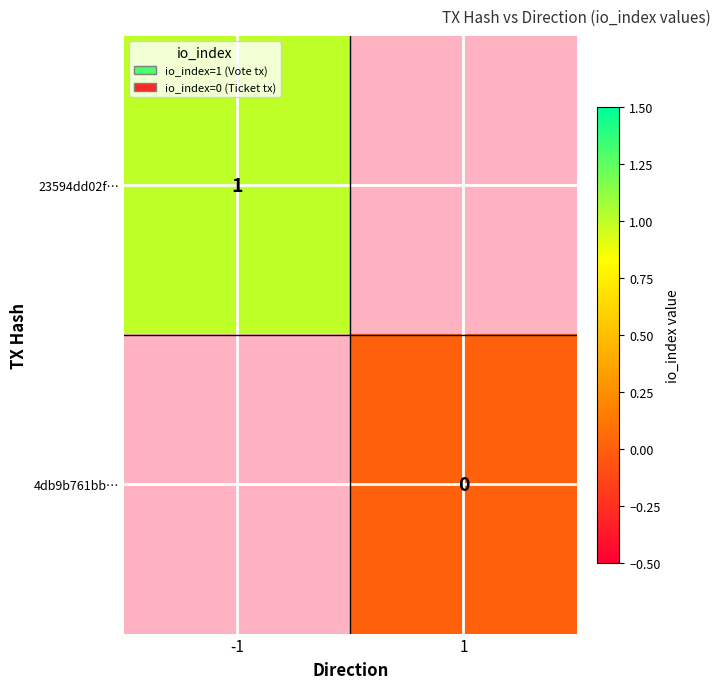

The value of 23594dd02f… at -1 is 0. True or false?

False